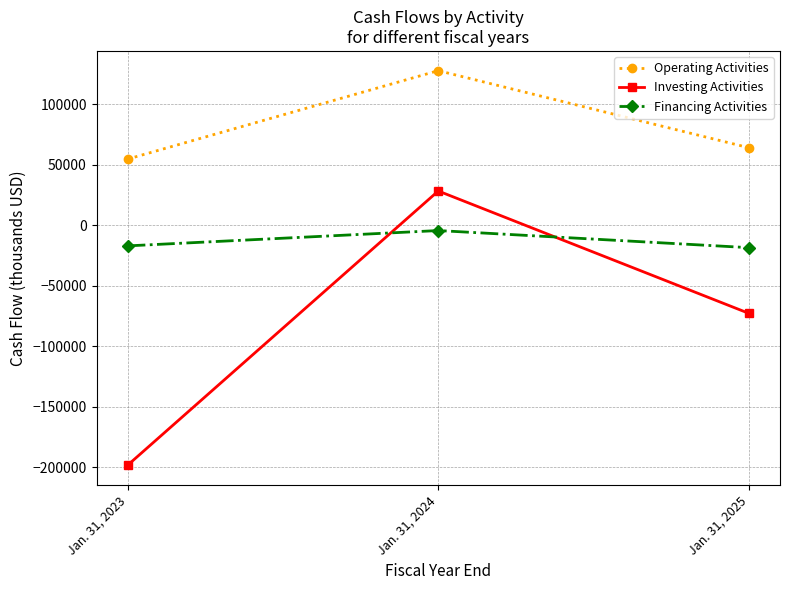

The Operating Activities series shows 127970 at Jan. 31, 2024. True or false?

True